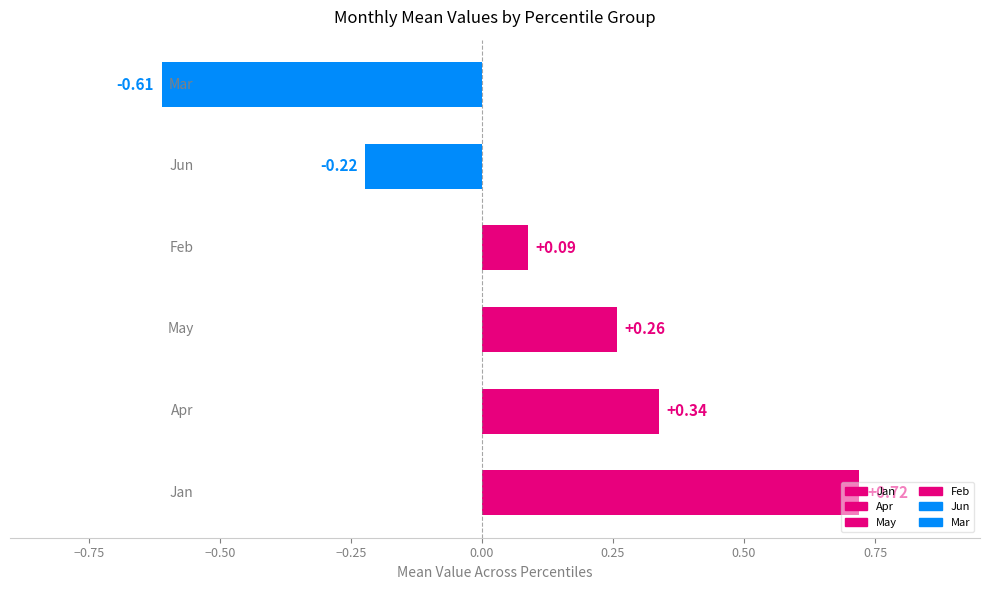

What is the sum of all values?

0.6